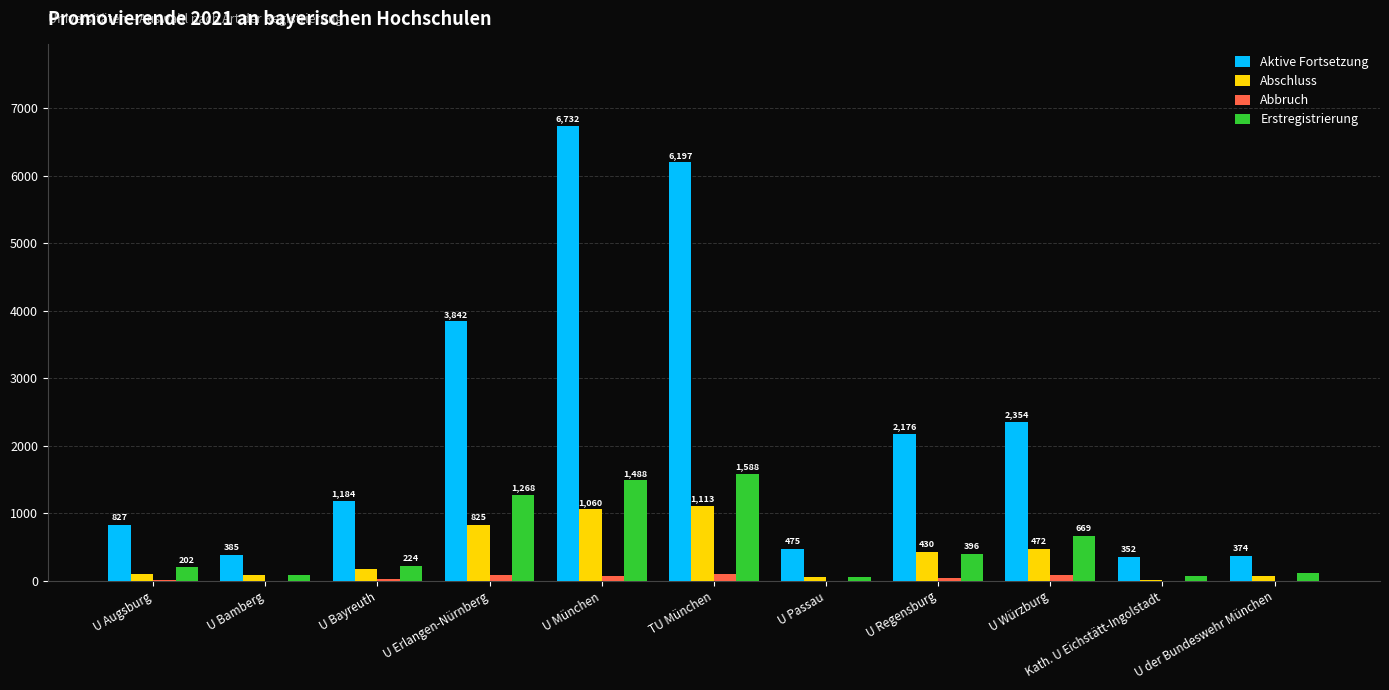

What is the highest value of the Aktive Fortsetzung series?

6732